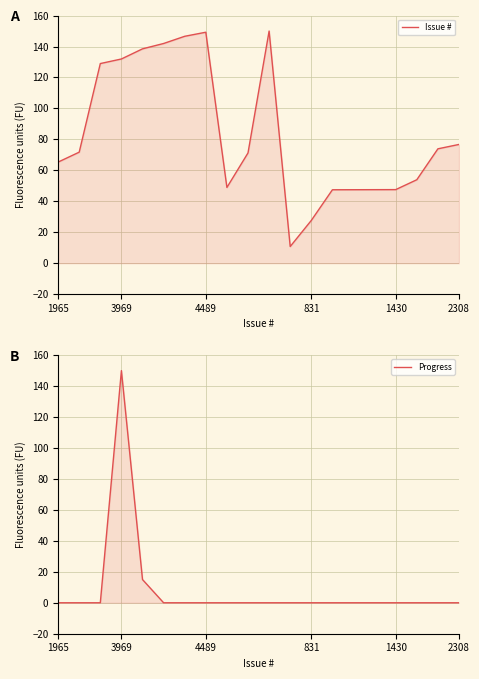

What is the sum of all Issue # values?

1677.4